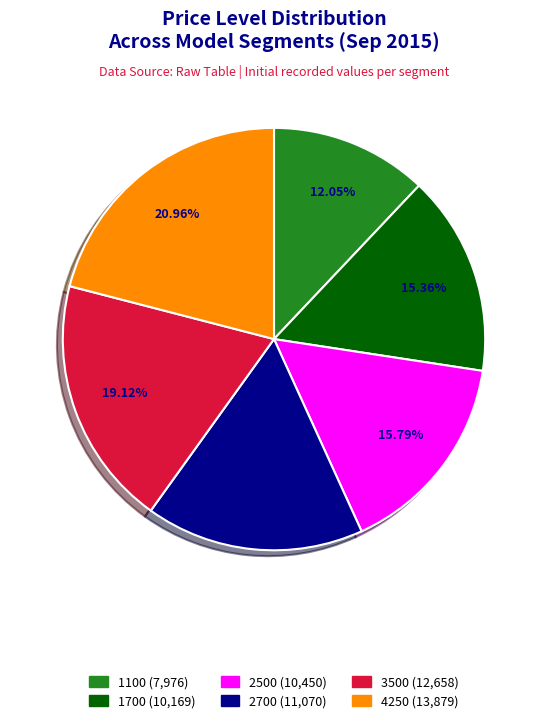

Is 1100 the majority of the pie?

No